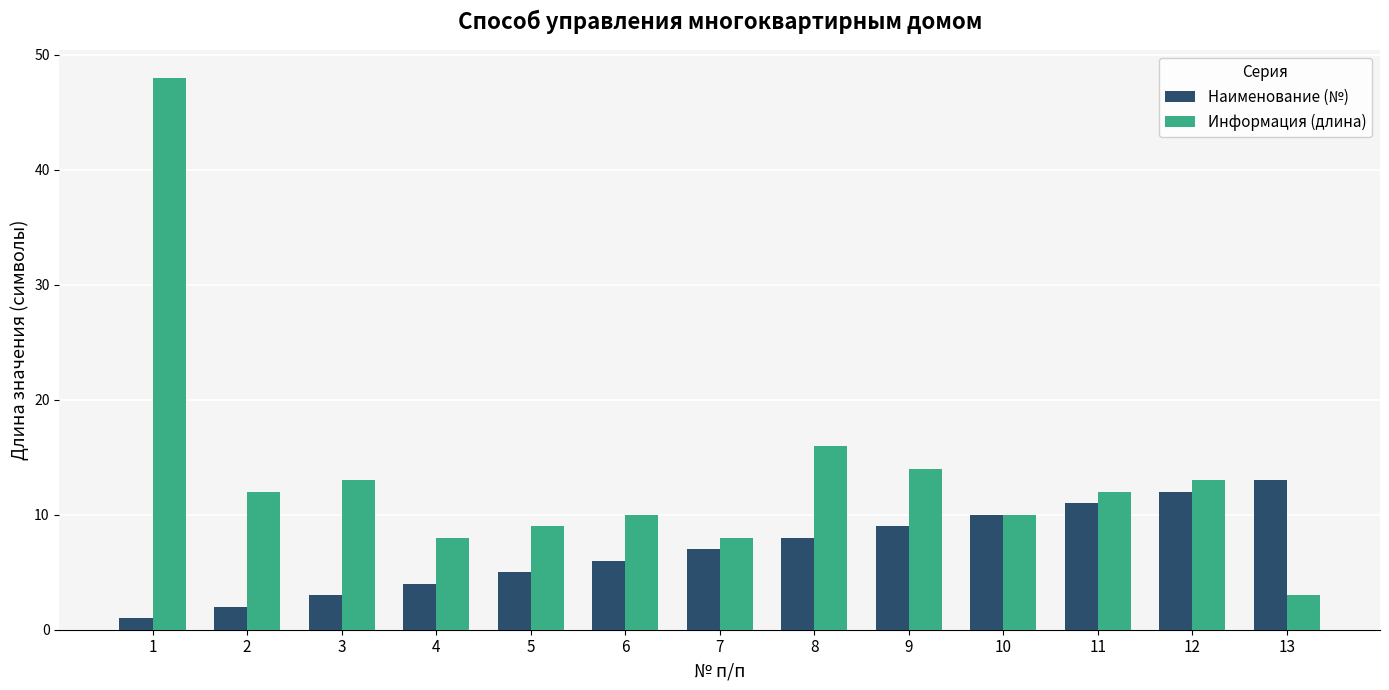

What is the sum of all Информация (длина) values?

176